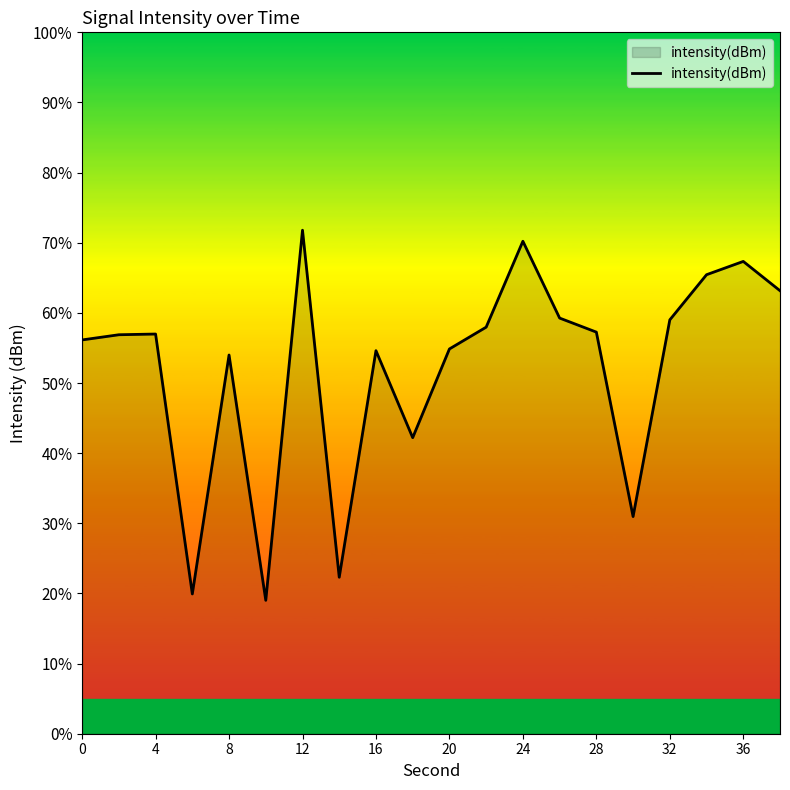

What is the smallest value displayed?

19.0